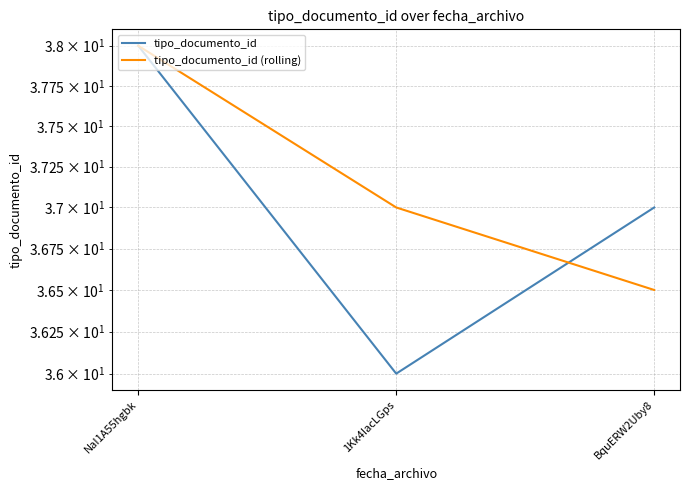

How many data points does each series have?

3